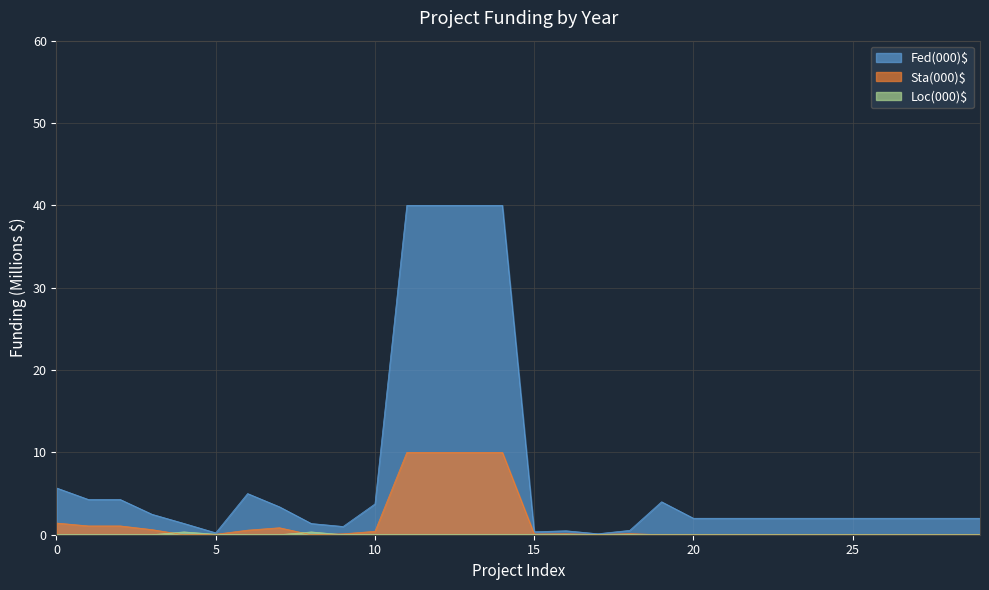

True or false: Sta(000)$ has a value of 4.9 at 2023.

False